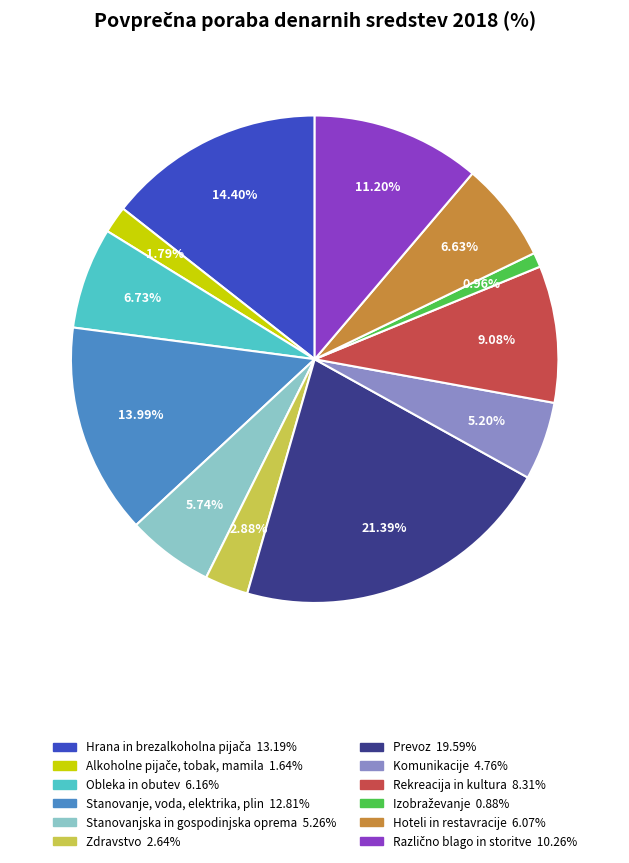

How many slices are in this pie chart?

12